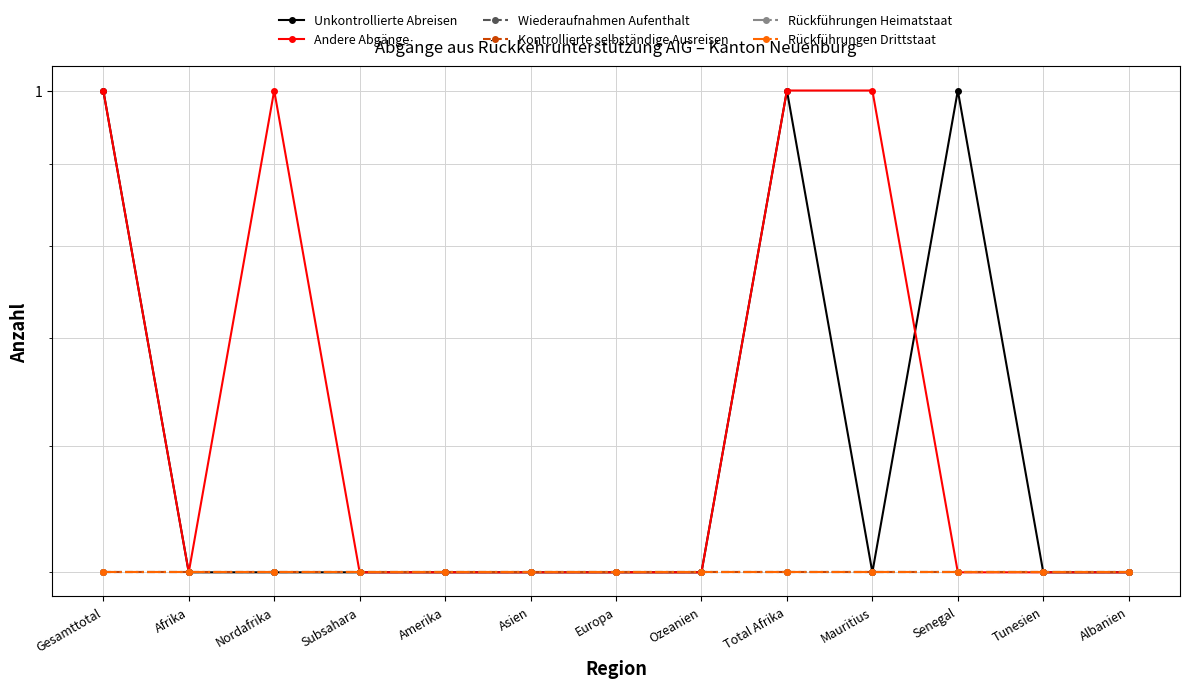

True or false: Kontrollierte selbständige Ausreisen has a value of 0.3 at Subsahara.

False